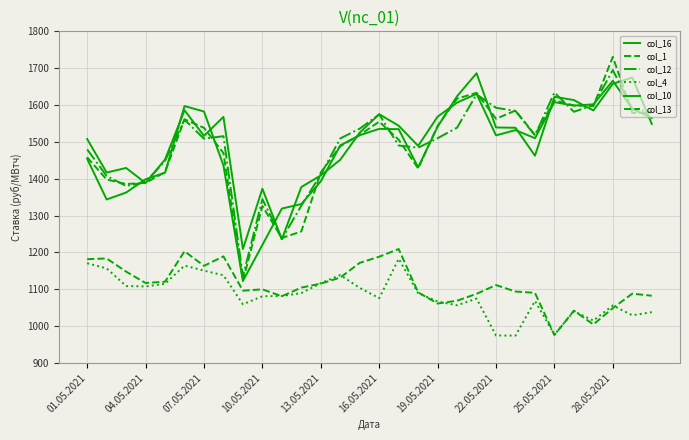

What is the lowest value of the col_1 series?

975.6